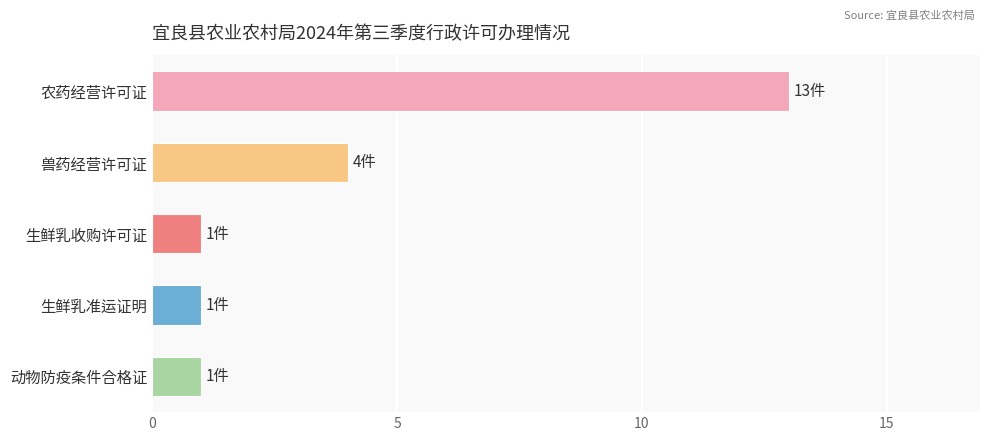

At which label is the value closest to 7?

兽药经营许可证